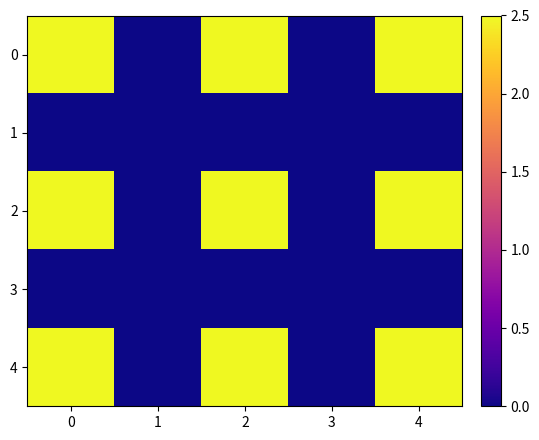

List the series in order of their peak value, highest first.

0, 2, 4, 1, 3